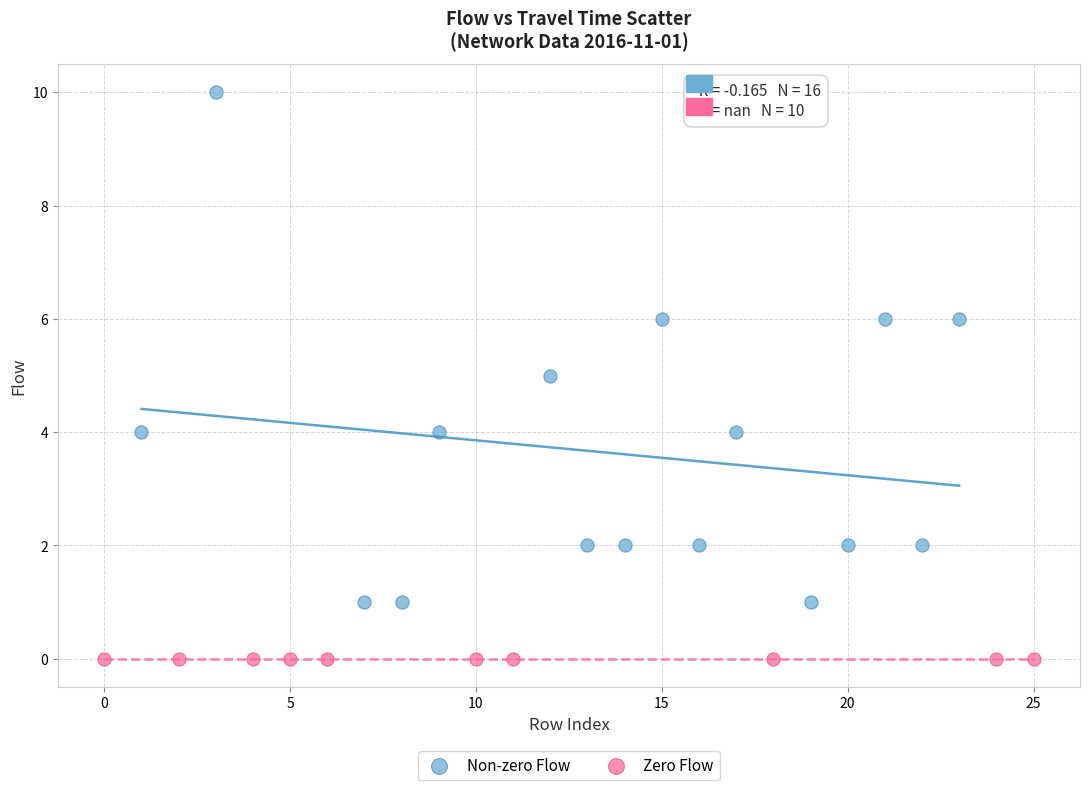

Which series contains the highest Y value?

Non-zero Flow